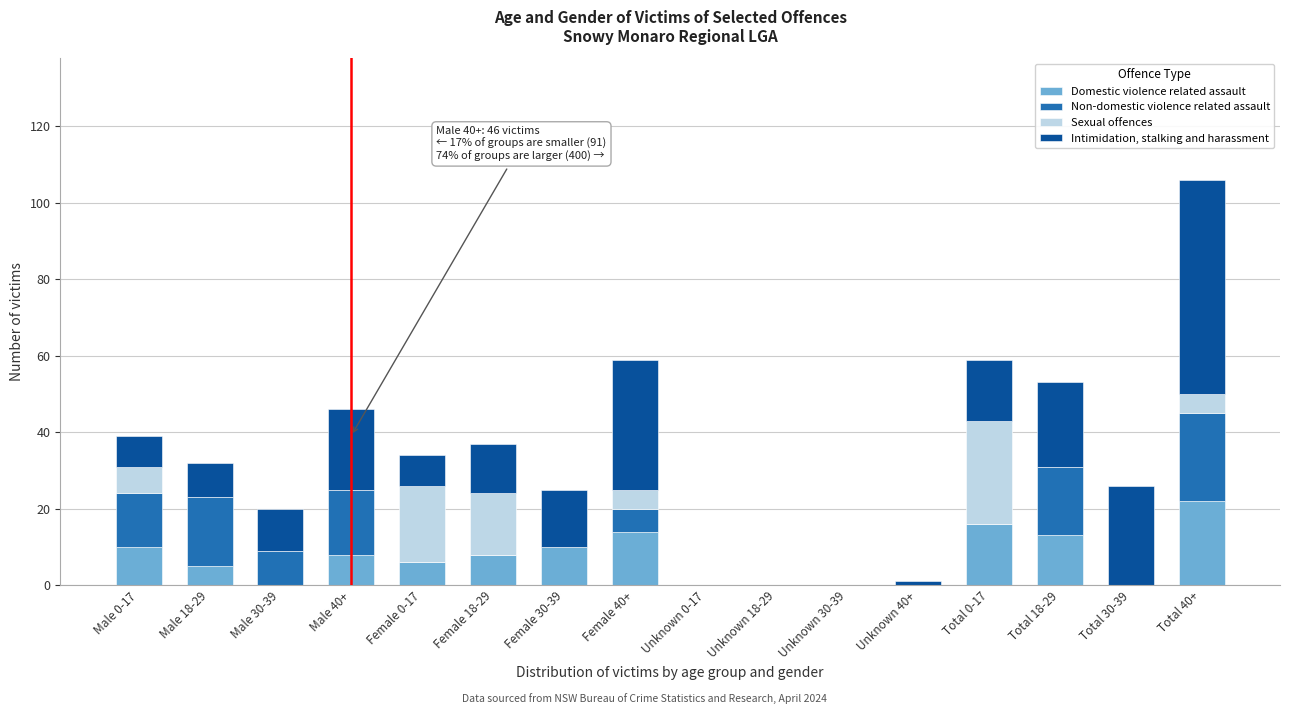

At which category is the sum across all series the highest?

Total 40+